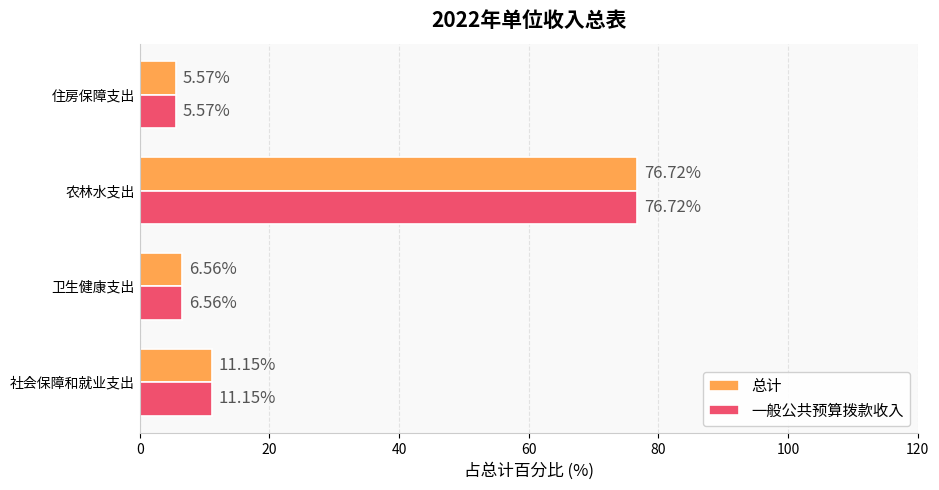

Rank the categories by 一般公共预算拨款收入 value from lowest to highest.

住房保障支出, 卫生健康支出, 社会保障和就业支出, 农林水支出